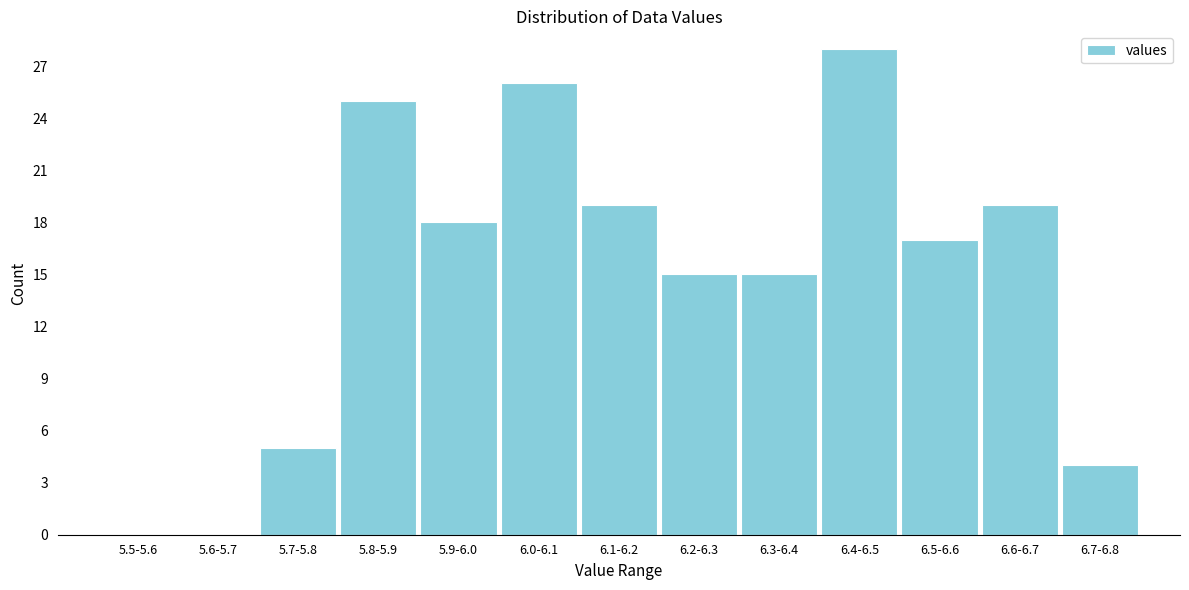

Reading left to right, what are all the values shown in this chart?

5.5-5.6=0	5.6-5.7=0	5.7-5.8=5	5.8-5.9=25	5.9-6.0=18	6.0-6.1=26	6.1-6.2=19	6.2-6.3=15	6.3-6.4=15	6.4-6.5=28	6.5-6.6=17	6.6-6.7=19	6.7-6.8=4